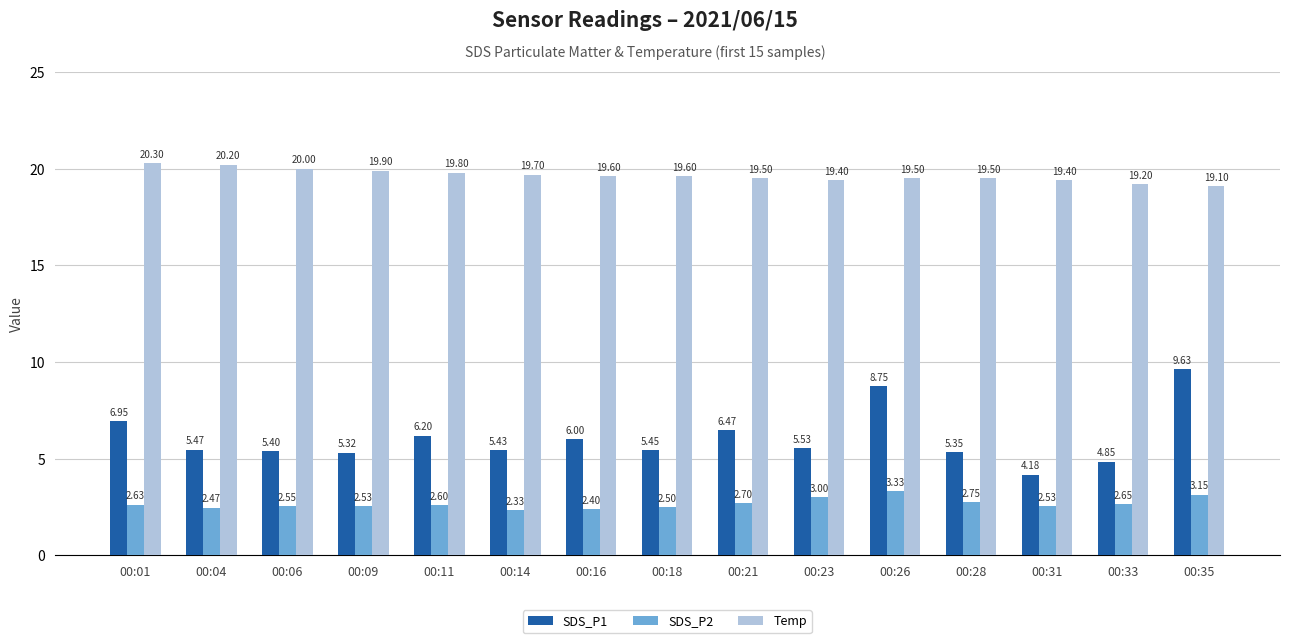

At how many categories does at least one series exceed 12?

15